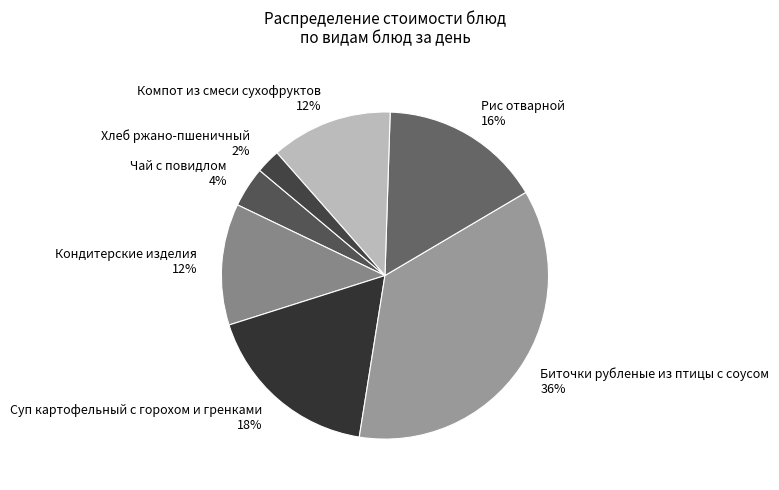

Between Рис отварной and Компот из смеси сухофруктов, which is larger?

Рис отварной